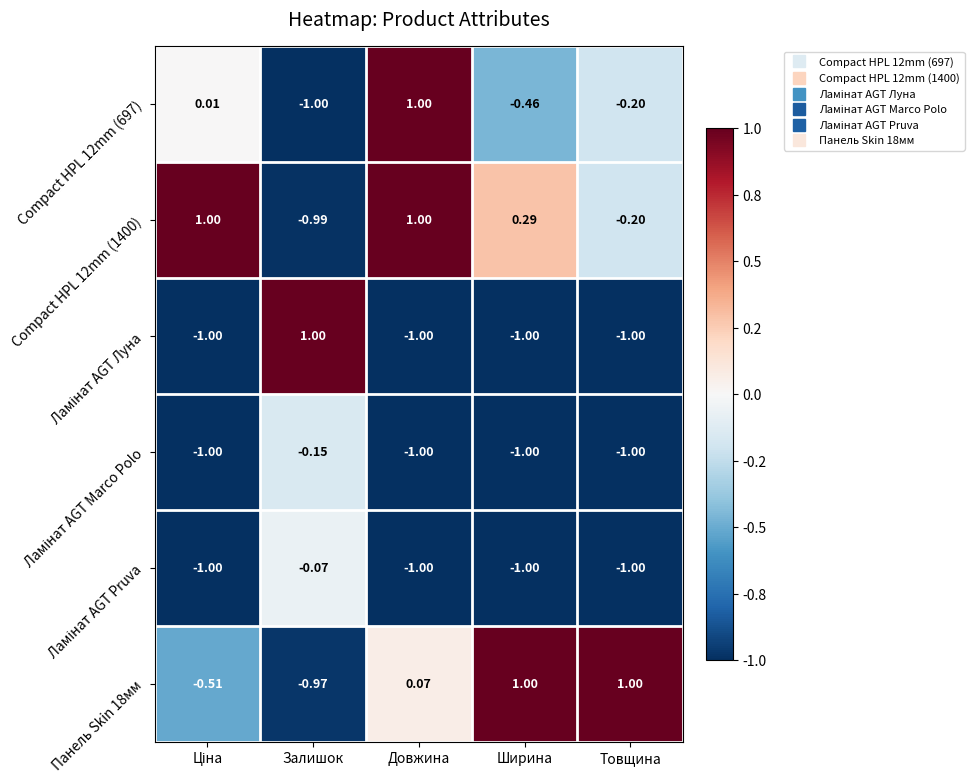

How many values in the Compact HPL 12mm (1400) series are below 0?

2